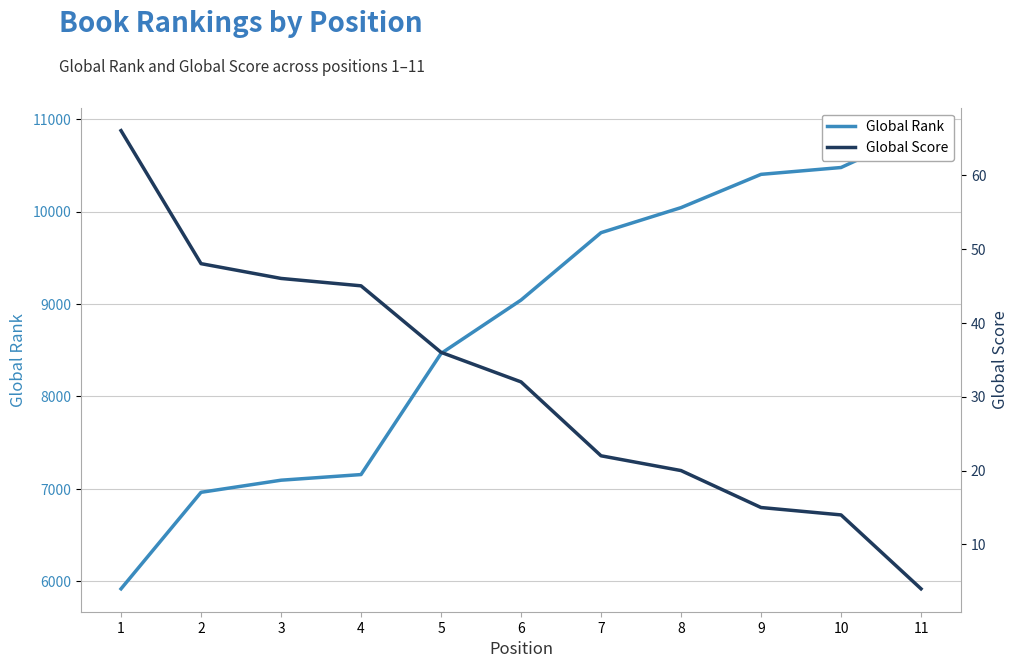

What is the difference between the maximum and minimum values in the Global Score series?

62